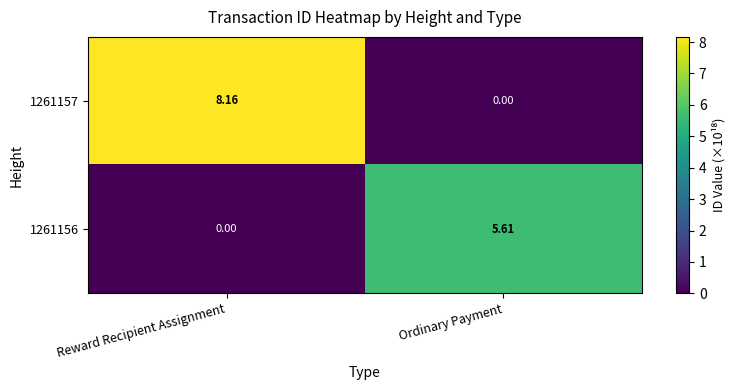

At which label does 1261156 first exceed 5?

Ordinary Payment